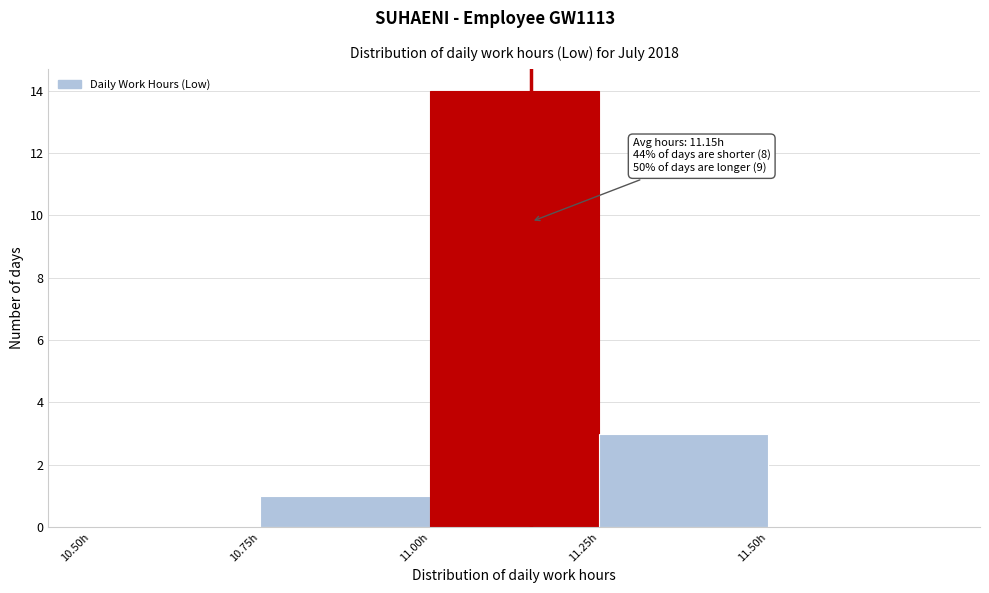

Which range on the x-axis has the tallest bar?

11.00 to 11.25